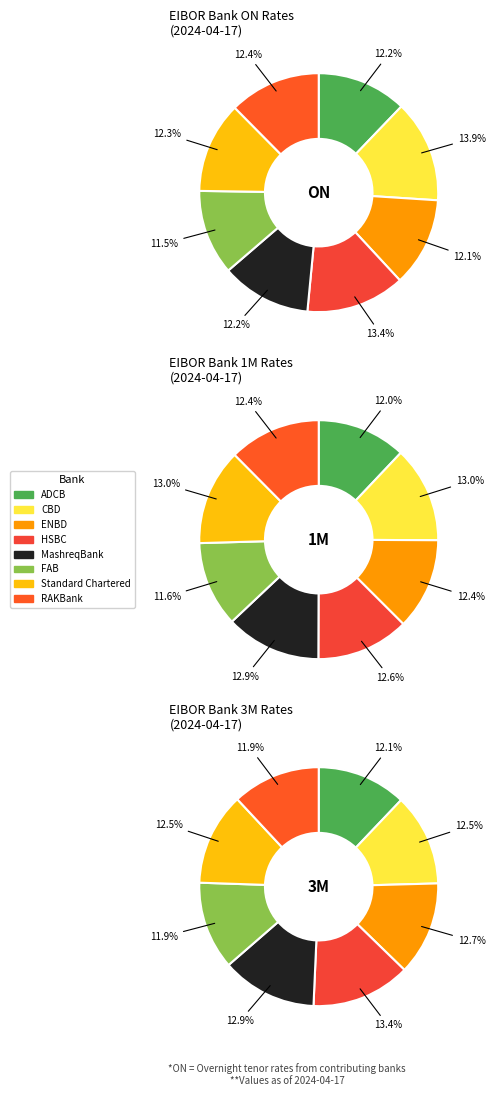

Which slice is the largest?

CBD